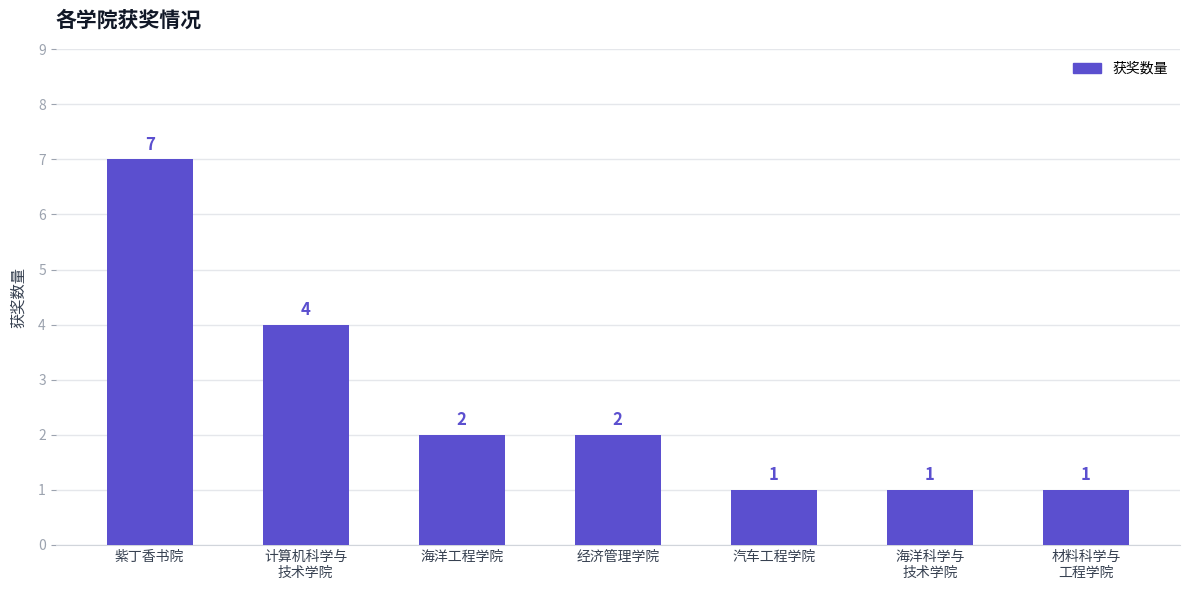

The value at 海洋工程学院 is 2. True or false?

True